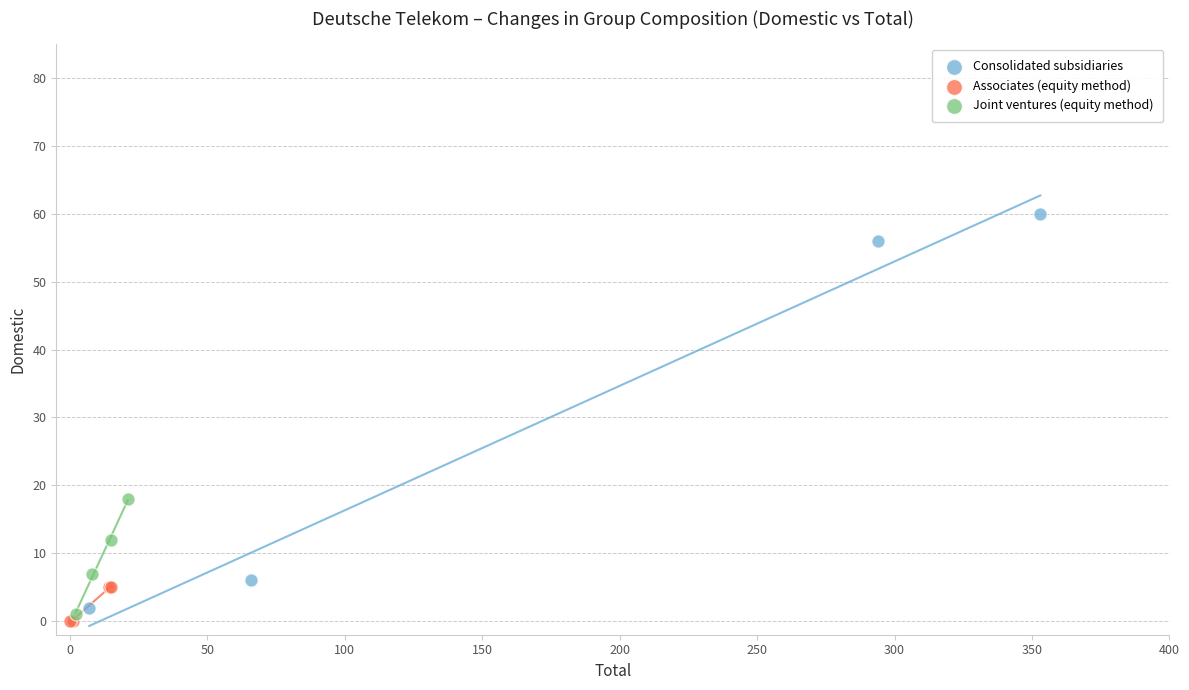

Which series has the largest Y range (max minus min)?

Consolidated subsidiaries